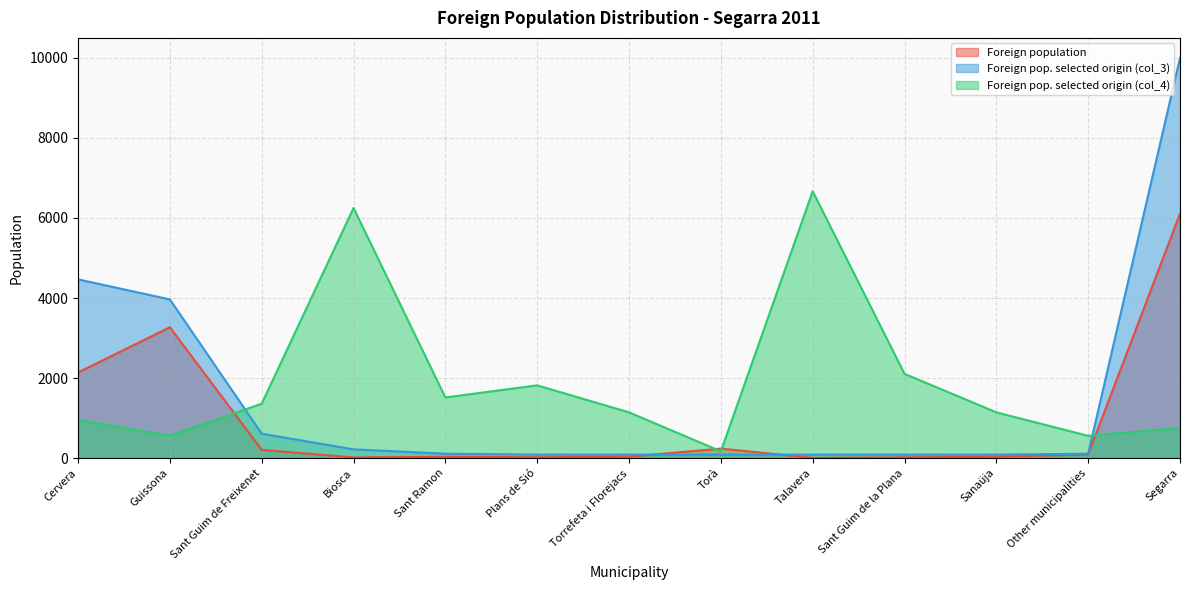

Which series has the largest total across all categories?

Foreign pop. selected origin (col_4)